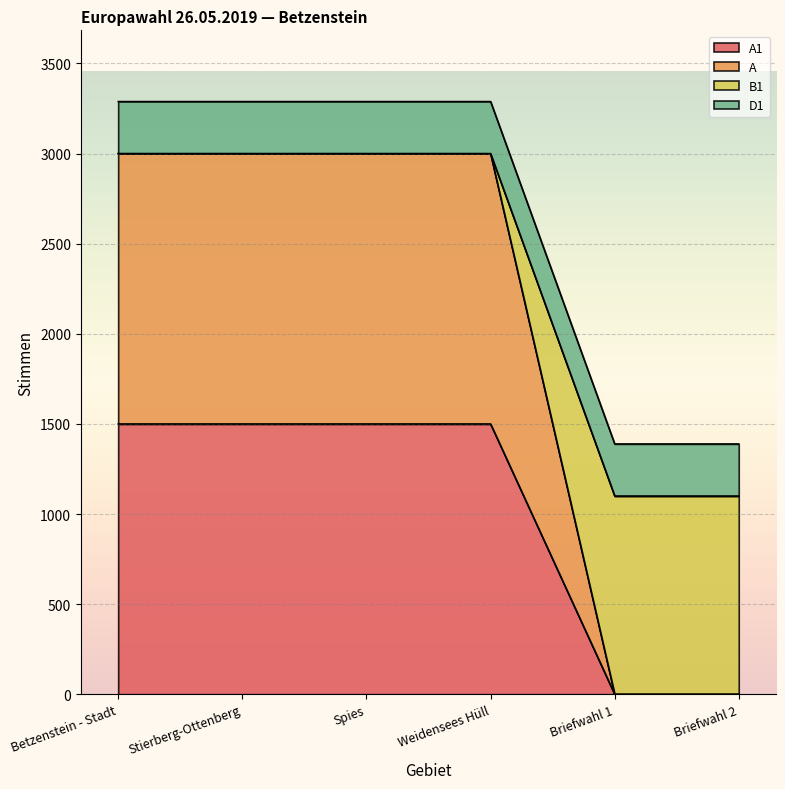

Which series changed the most between Weidensees Hüll and Briefwahl 1?

A